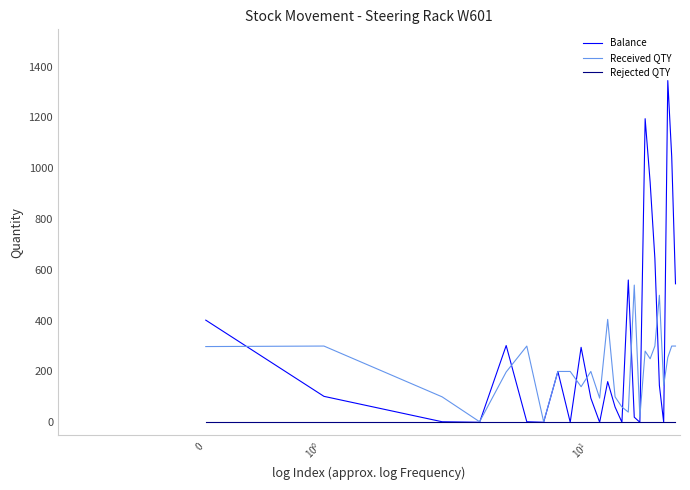

What is the average value of the Received QTY series?

213